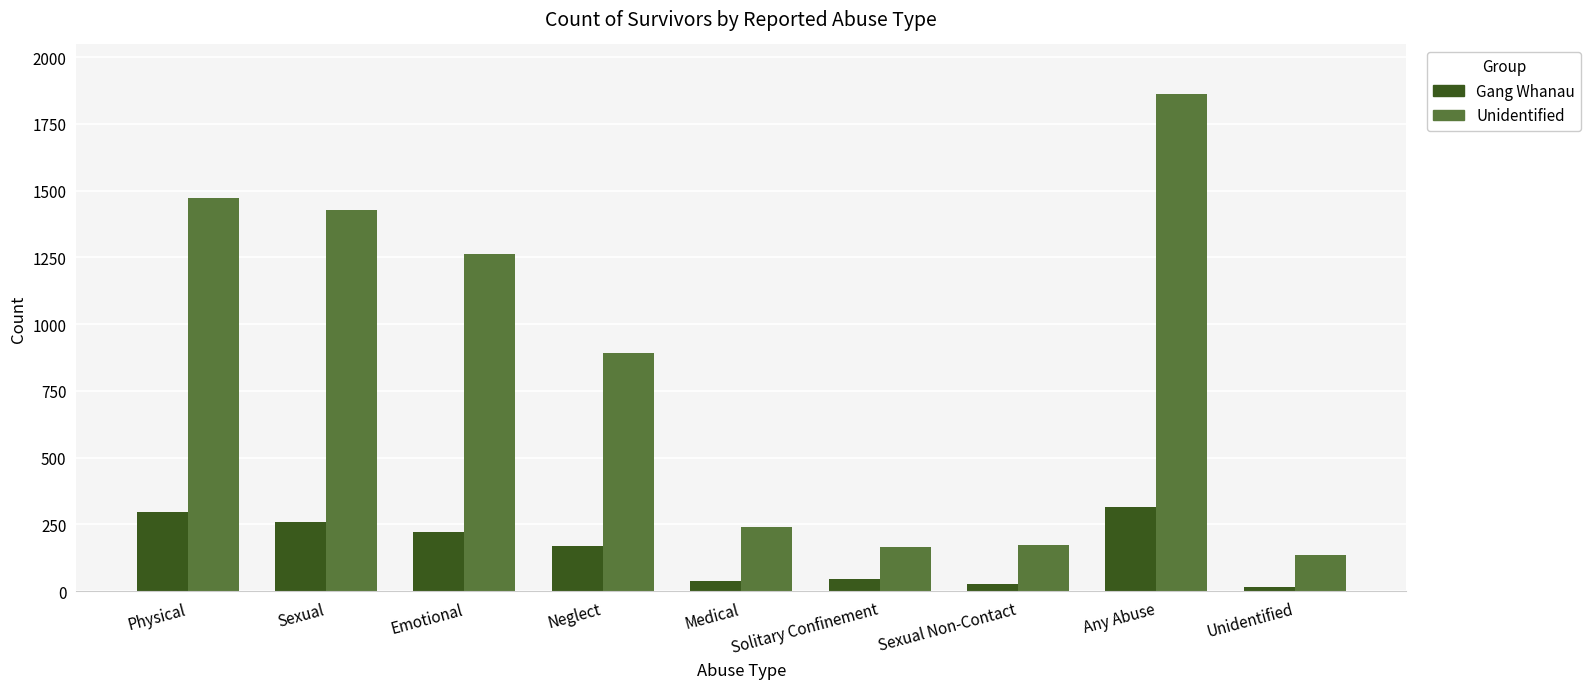

At which label does Unidentified first exceed 891?

Physical